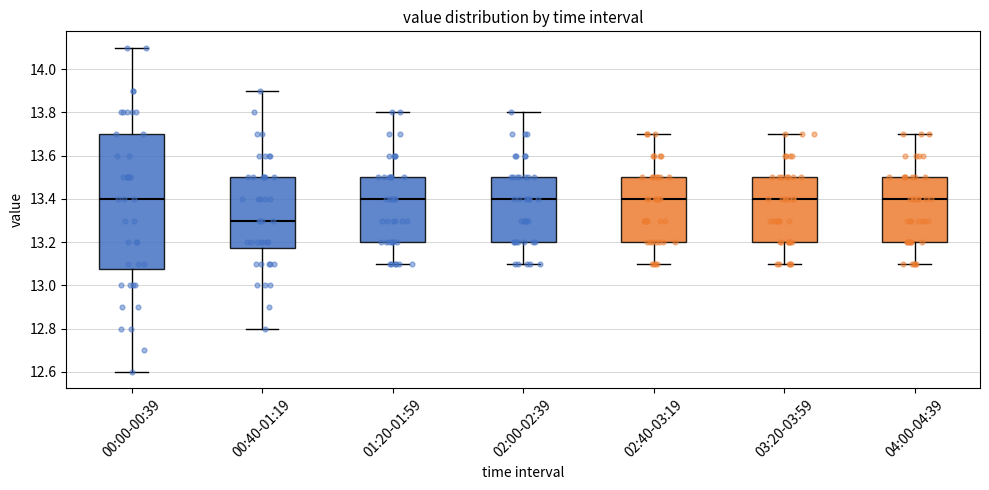

Which box is the tallest, from its lower edge to its upper edge?

00:00-00:39